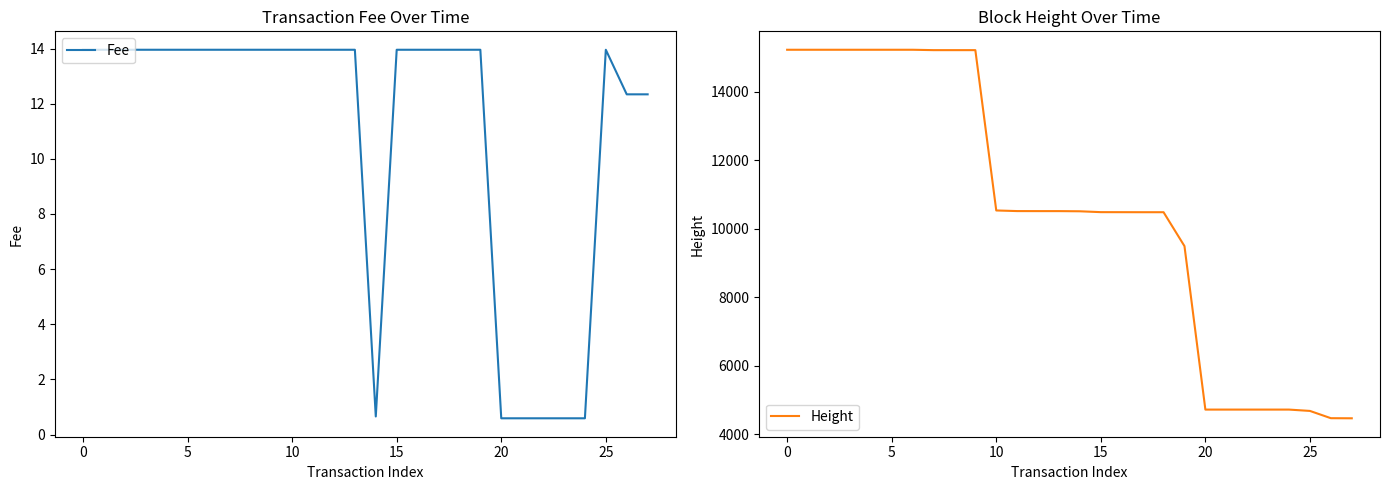

What is the difference between the second highest and second lowest values in the Height series?

10750